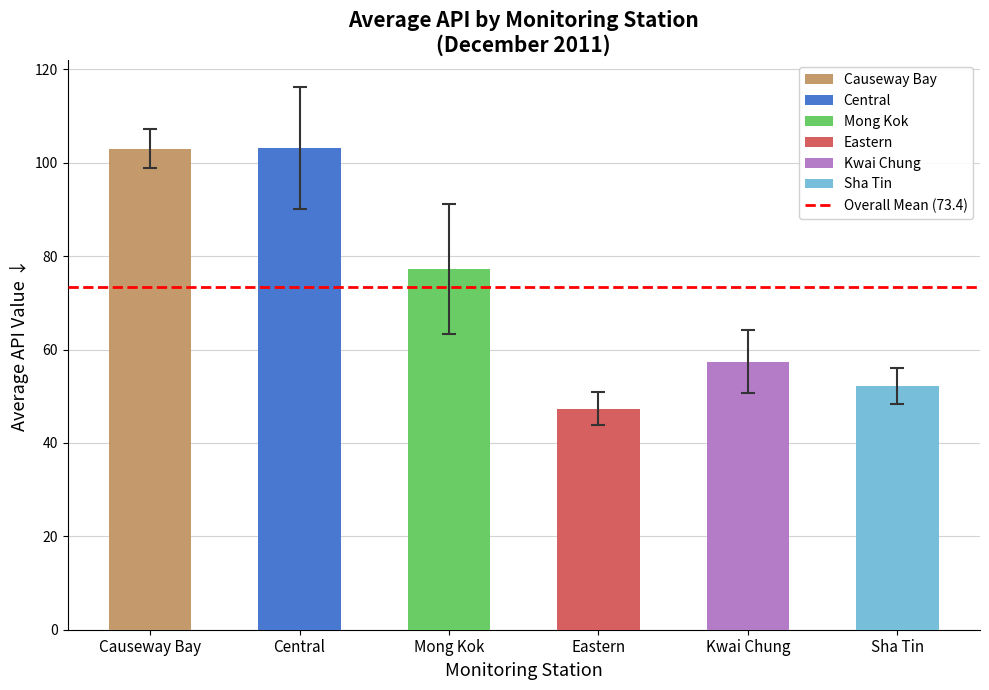

What is the minimum value shown in the chart?

47.3